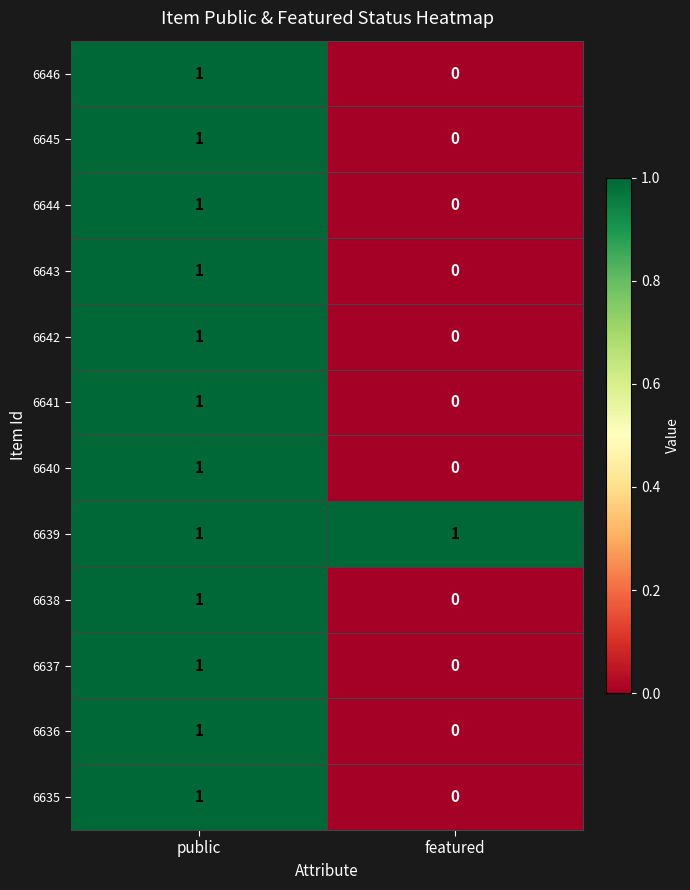

Reading left to right, list all the values displayed in this chart.

6646: 1	0
6645: 1	0
6644: 1	0
6643: 1	0
6642: 1	0
6641: 1	0
6640: 1	0
6639: 1	1
6638: 1	0
6637: 1	0
6636: 1	0
6635: 1	0